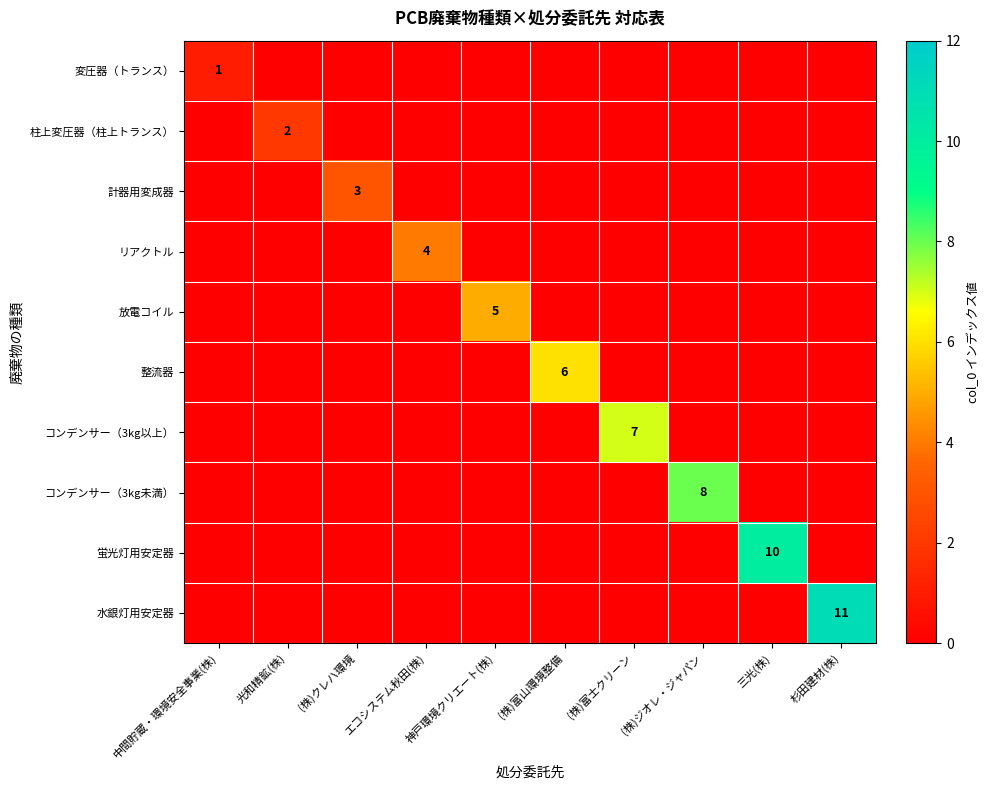

True or false: 水銀灯用安定器 has a value of 11 at 杉田建材(株).

True